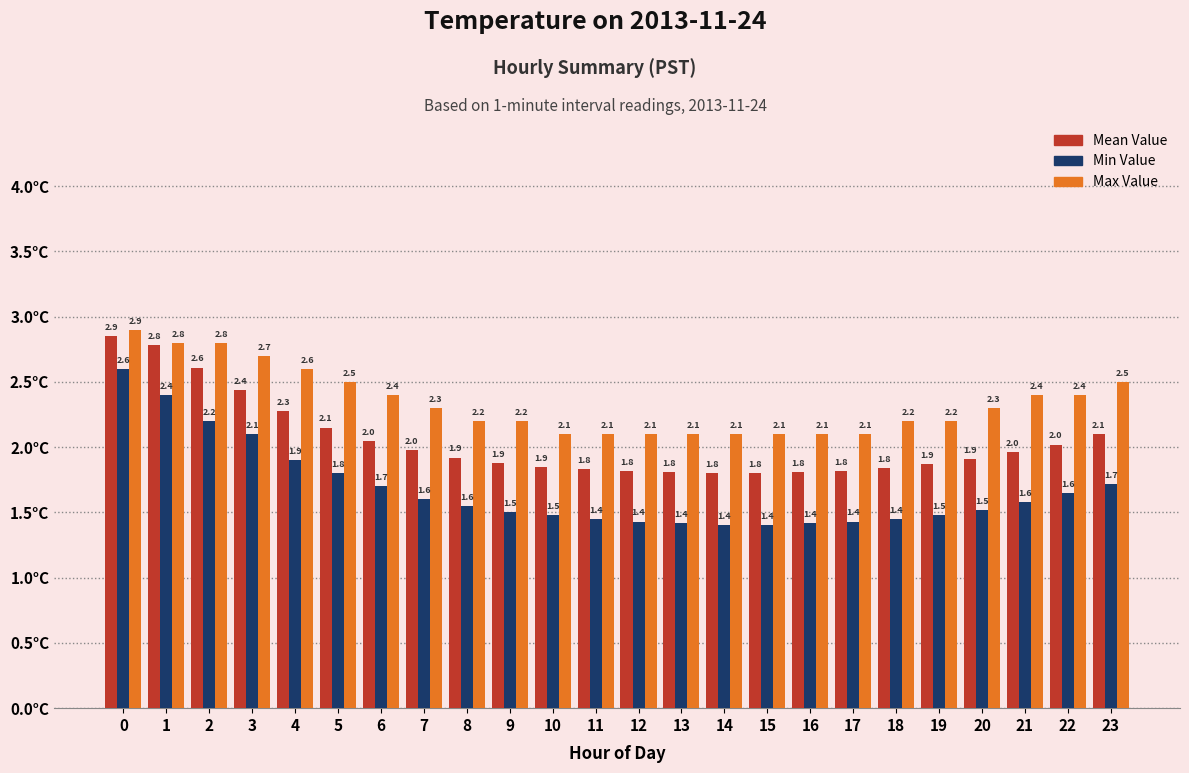

At 19, list the series in order from largest to smallest.

Max Value, Mean Value, Min Value